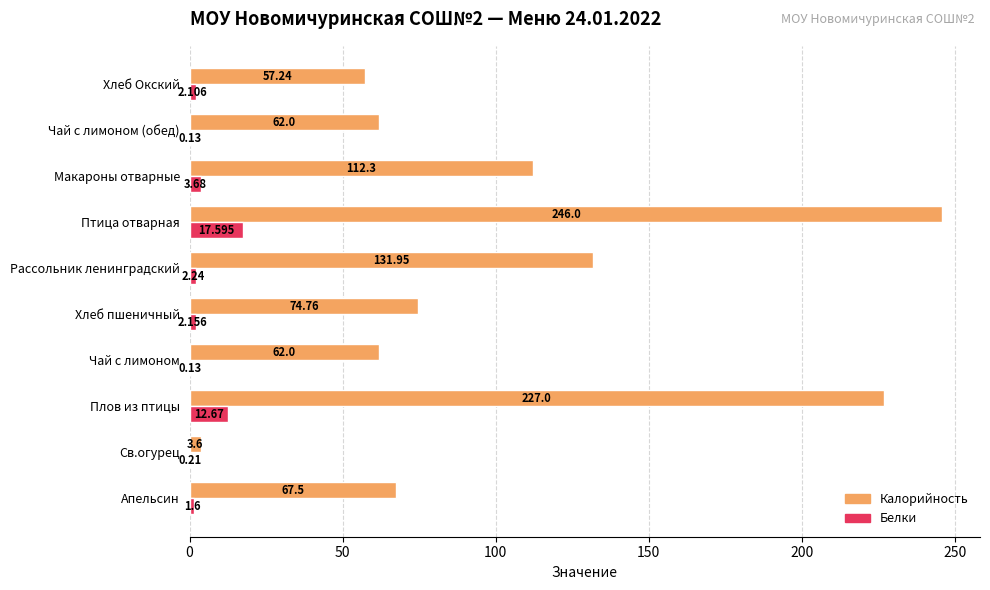

What is the highest value of the Белки series?

17.6